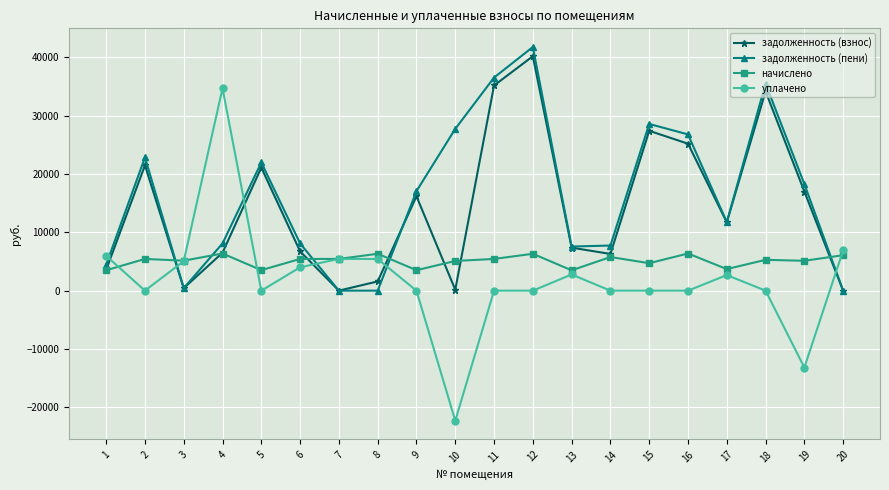

Between 4 and 18, which series saw the biggest shift?

уплачено